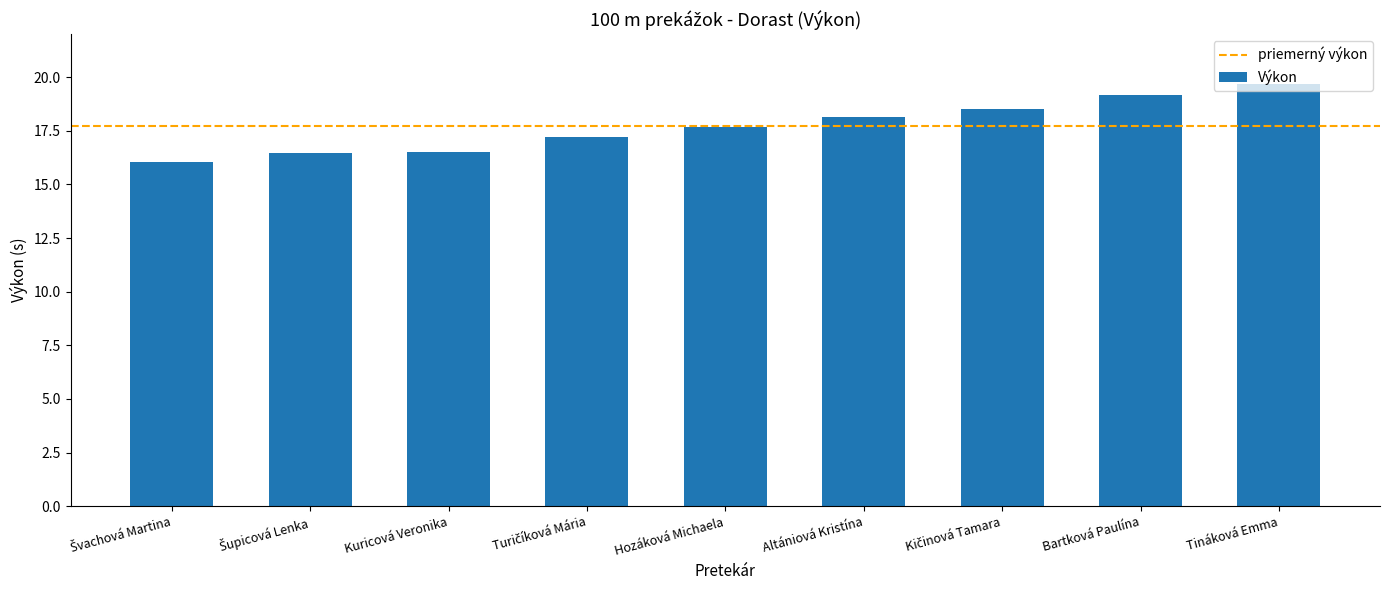

Reading left to right, transcribe all the data shown in this chart.

16.0	16.5	16.5	17.2	17.7	18.1	18.5	19.2	19.7